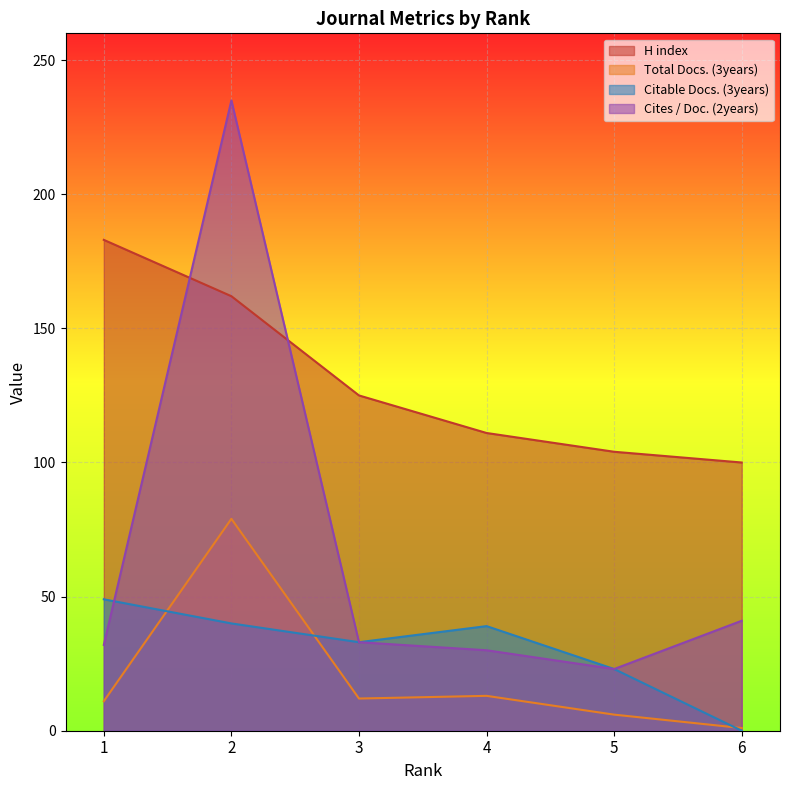

What are all the series names shown in the legend?

H index, Total Docs. (3years), Citable Docs. (3years), Cites / Doc. (2years)